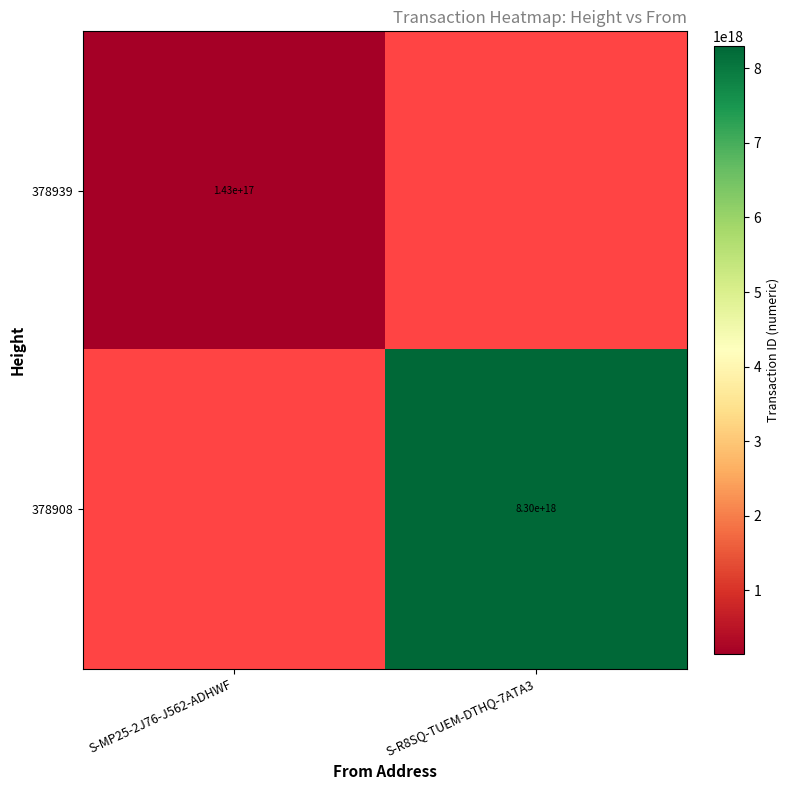

True or false: 378908 has a value of 14842635692612657152 at S-R8SQ-TUEM-DTHQ-7ATA3.

False